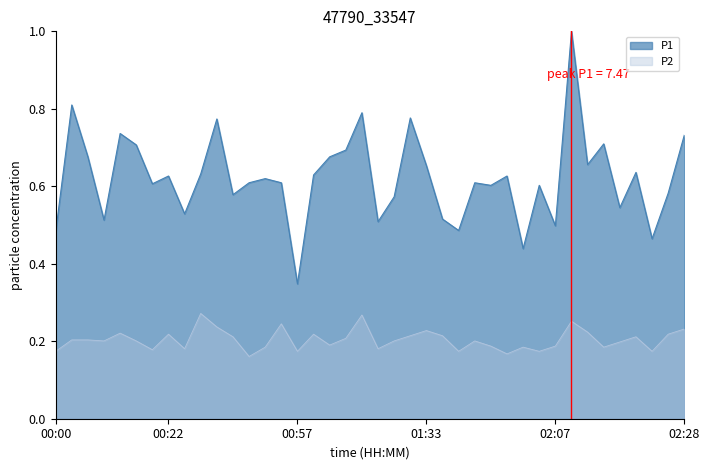

How many P2 values are between 0 and 1?

40